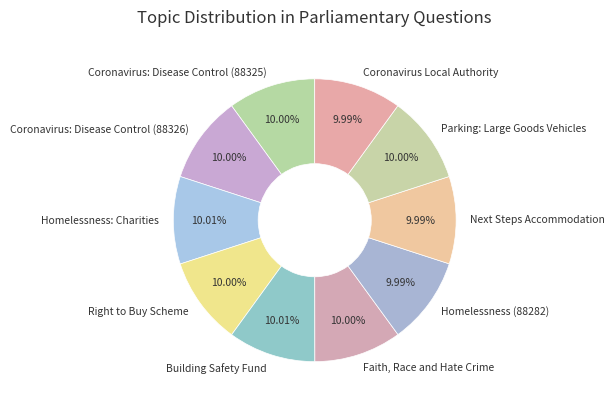

Is it true that Homelessness (88282) is 10% of the pie?

True